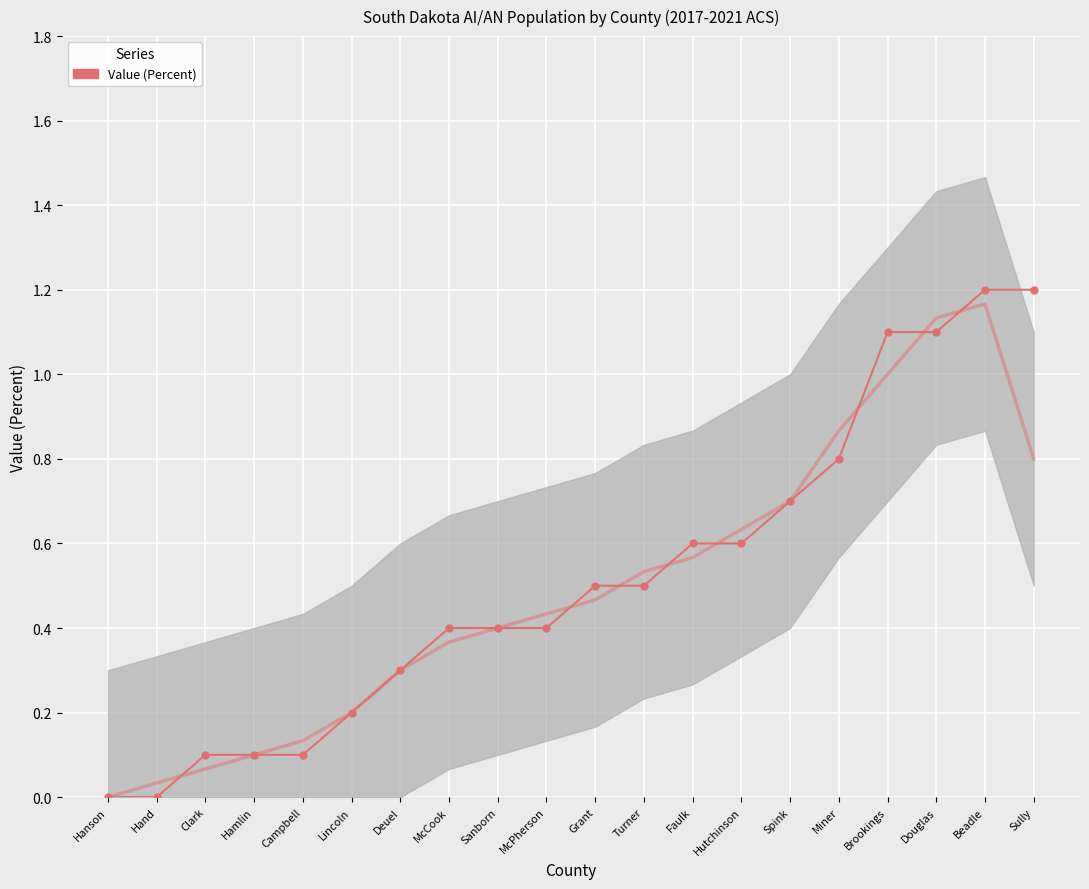

List the labels in order of value, smallest first.

Hanson, Hand, Clark, Hamlin, Campbell, Lincoln, Deuel, McCook, Sanborn, McPherson, Grant, Turner, Faulk, Hutchinson, Spink, Miner, Brookings, Douglas, Beadle, Sully